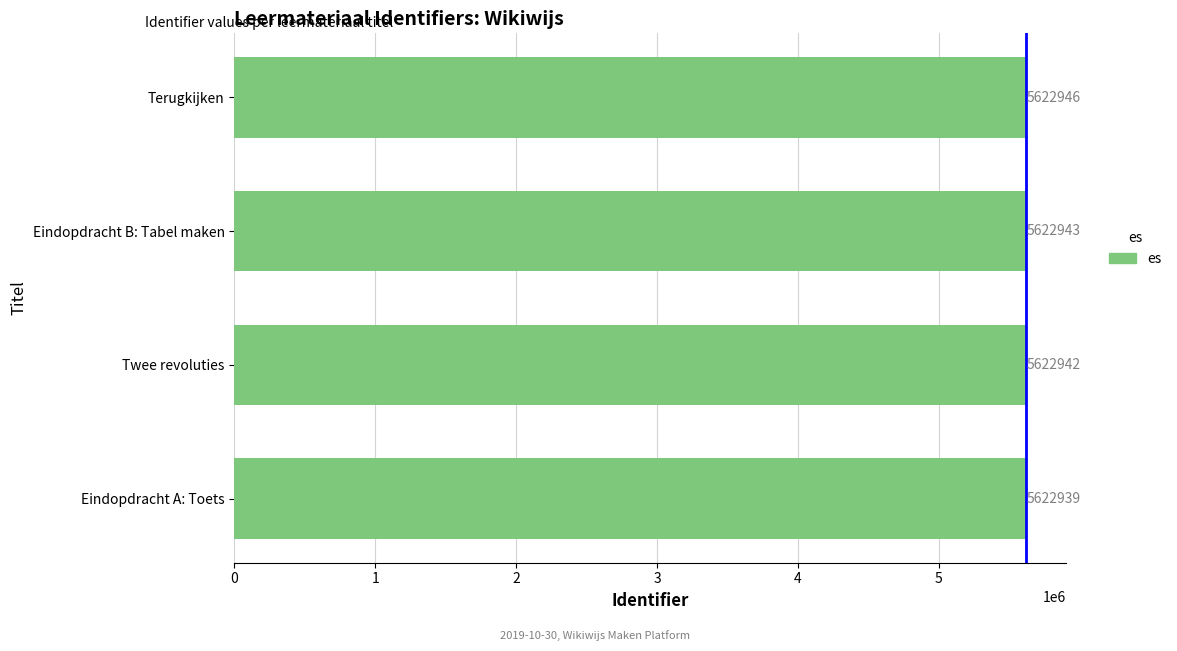

The chart shows a value of 3572859 at Twee revoluties. True or false?

False